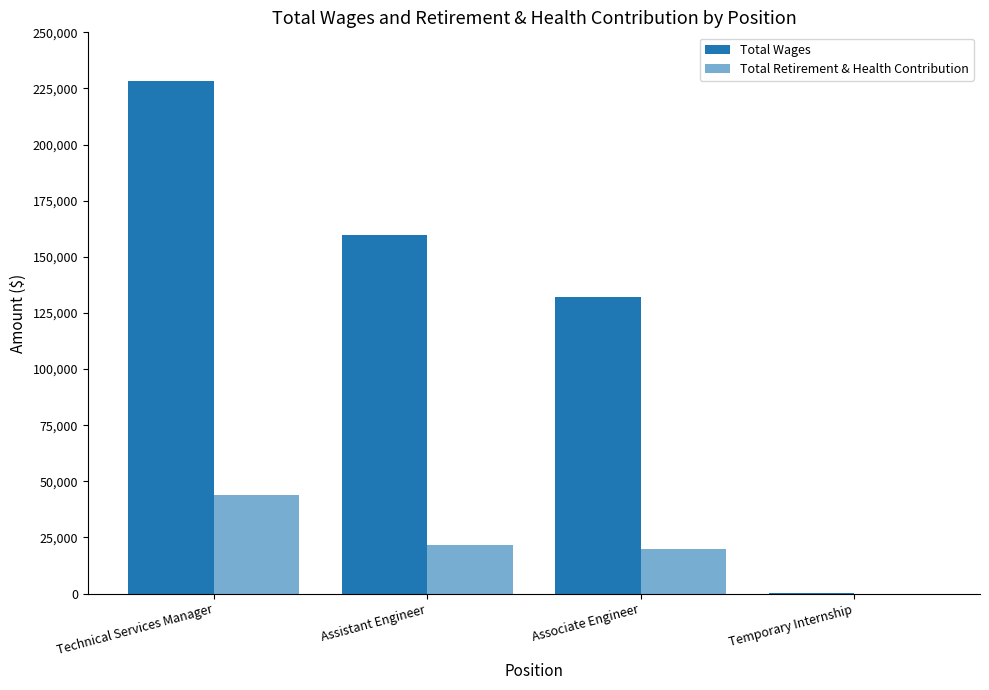

Are the bars grouped side by side (vs. stacked)?

Yes